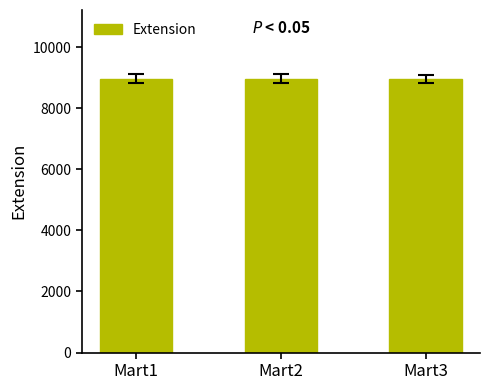

How many bars are there in total?

3